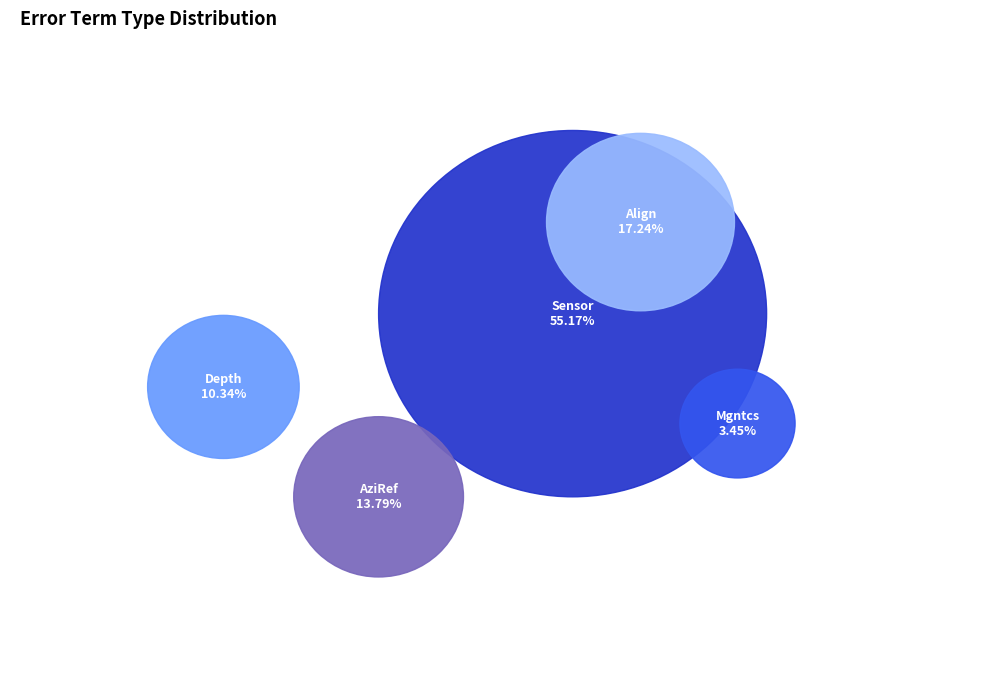

What is the ratio of the value at Sensor to the value at Depth?

5.3